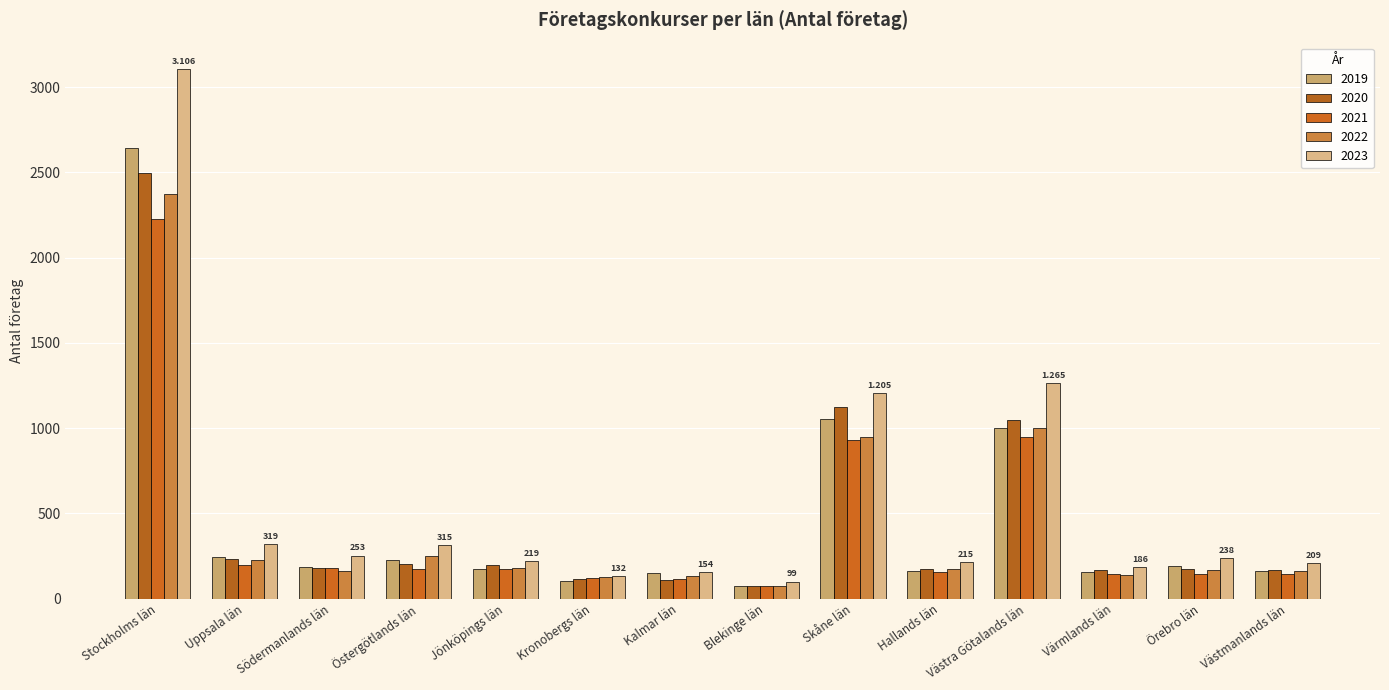

What is the difference between the highest and lowest values at Östergötlands län?

139